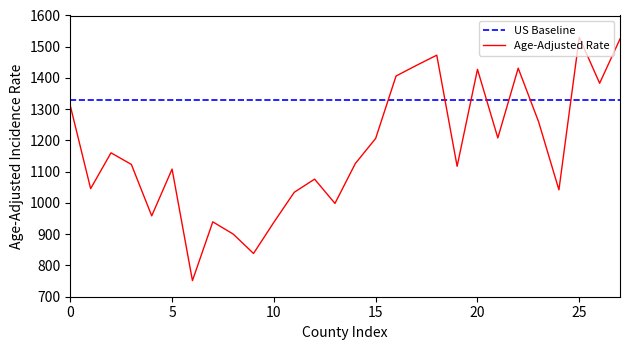

How many intersections are there between Age-Adjusted Rate and US Baseline?

7